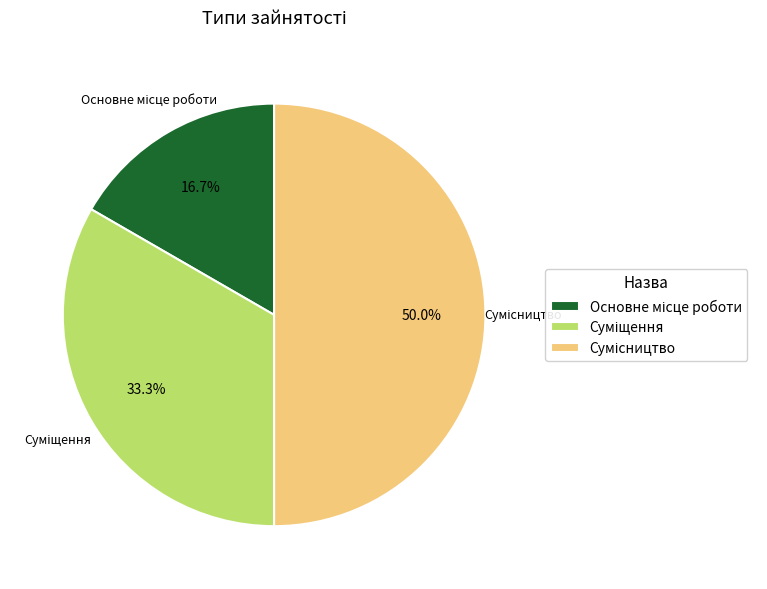

Combined, do Основне місце роботи and Суміщення account for over 50%?

No